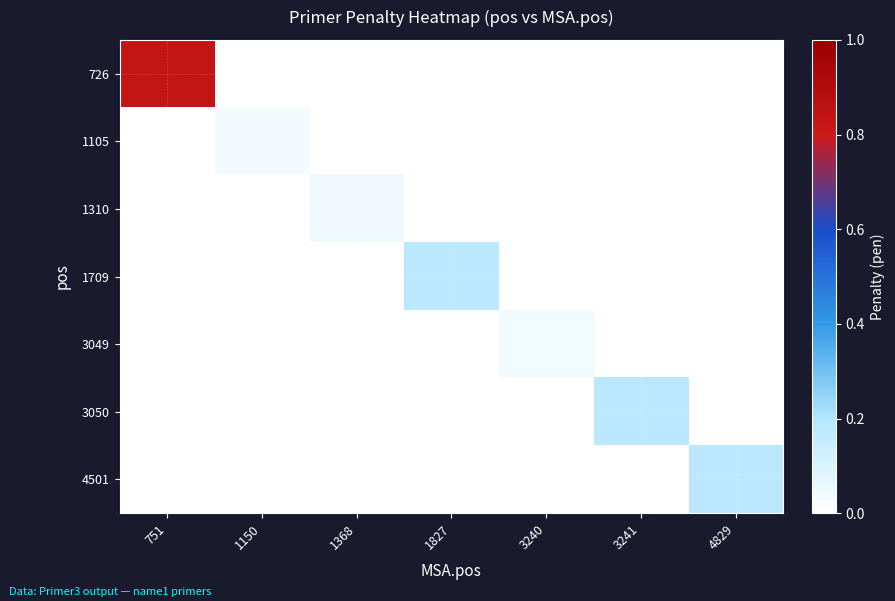

Which series changed the most between 1368 and 3241?

3050